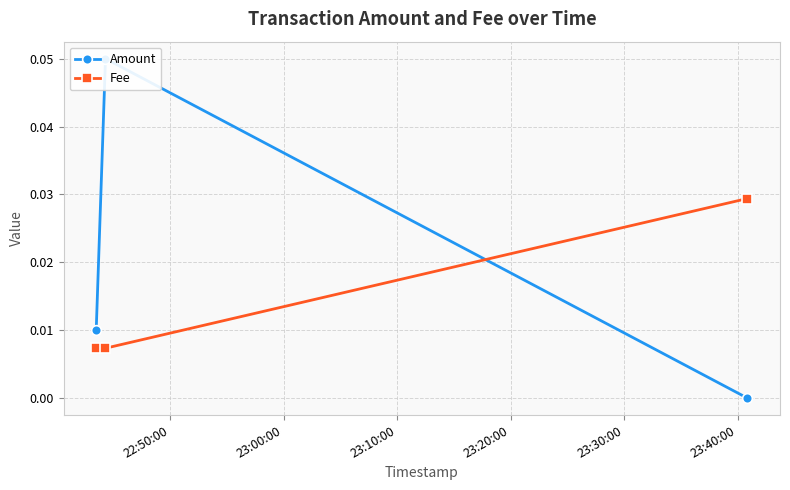

How many series are shown in this chart?

2